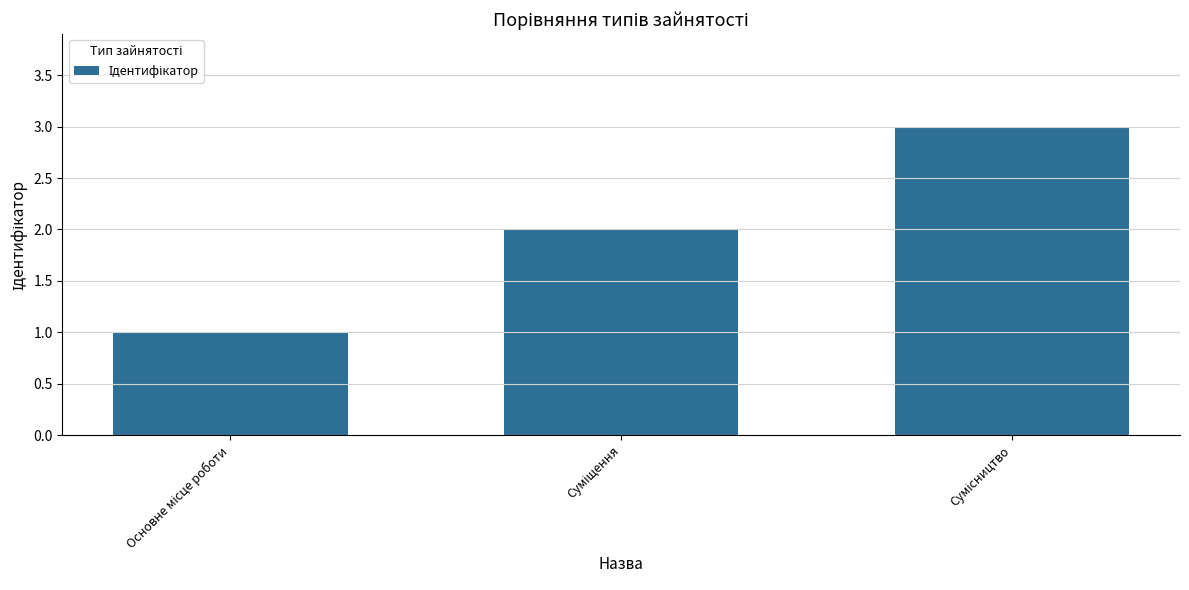

What is the greatest value displayed?

3